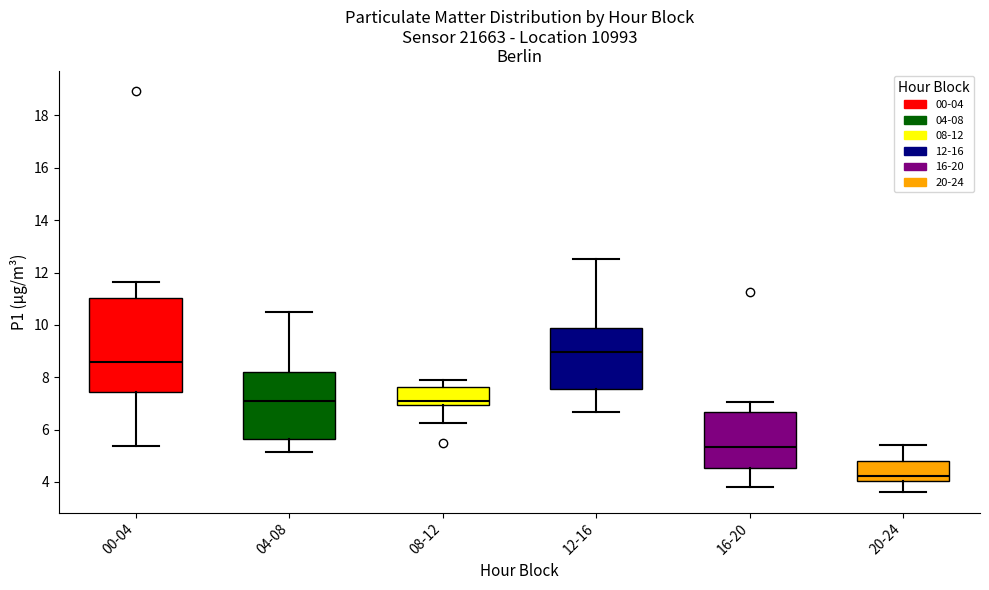

Which box's median line is the lowest?

20-24